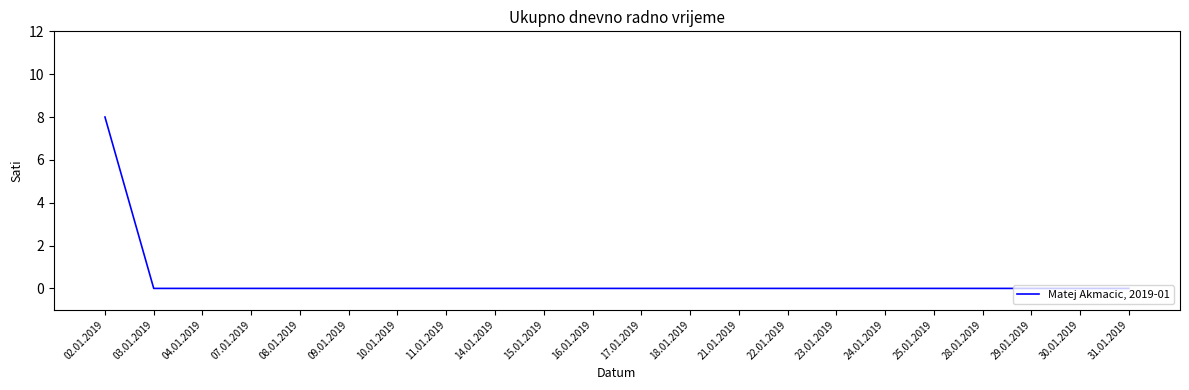

What is the change in value from 02.01.2019 to 11.01.2019?

-8